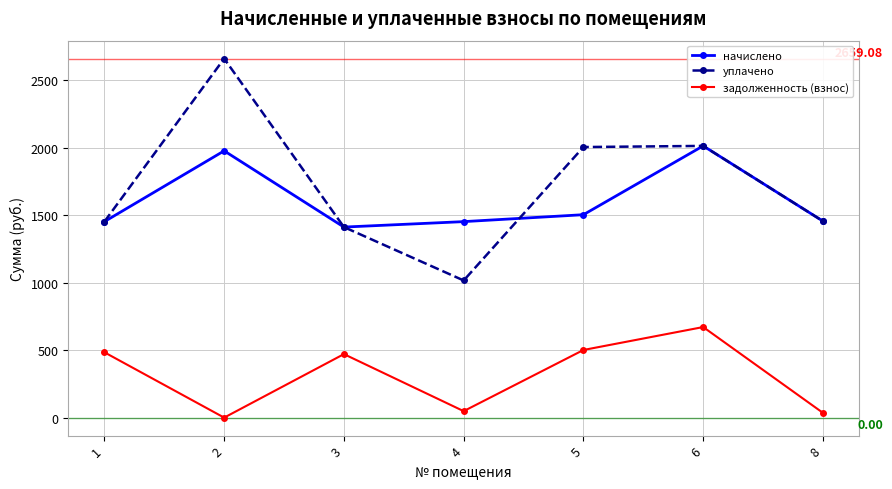

Which category has the highest value across all series?

2